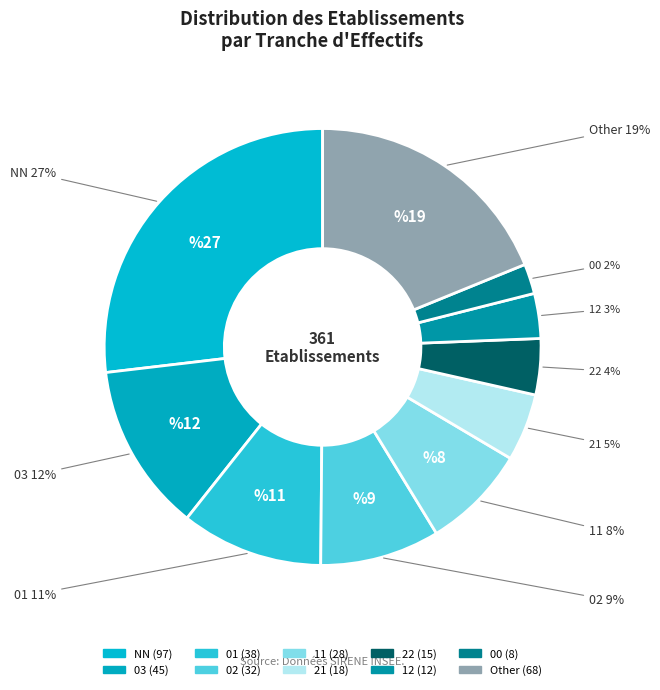

What is the total percentage of 22 and 21?

9.1%